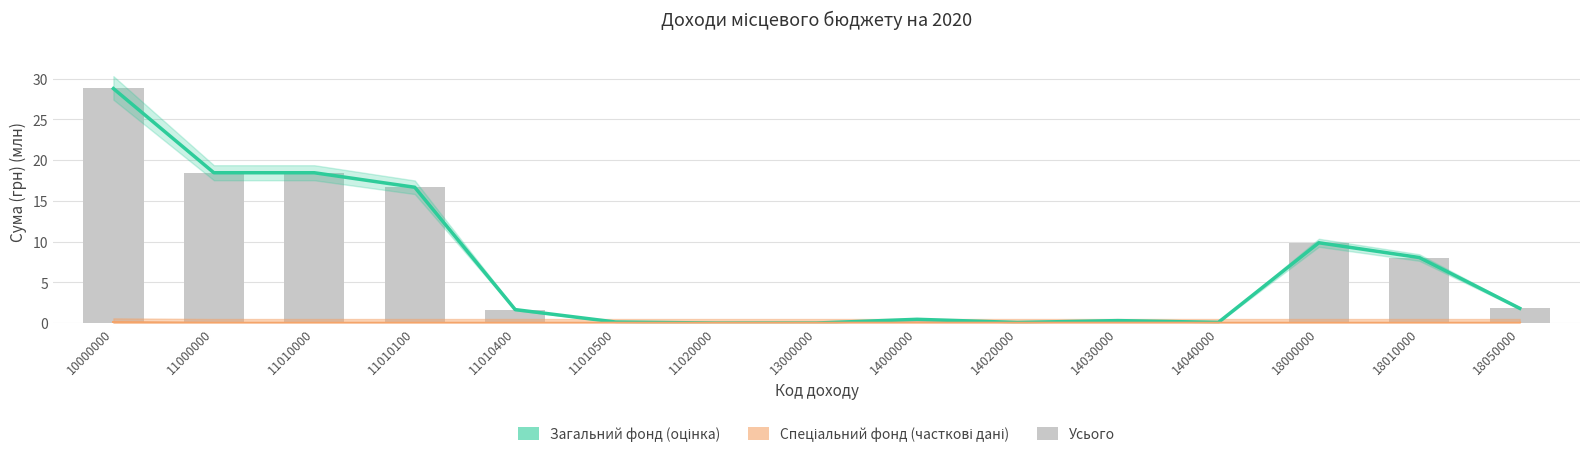

At which label is Загальний фонд closest to 14?

11010100